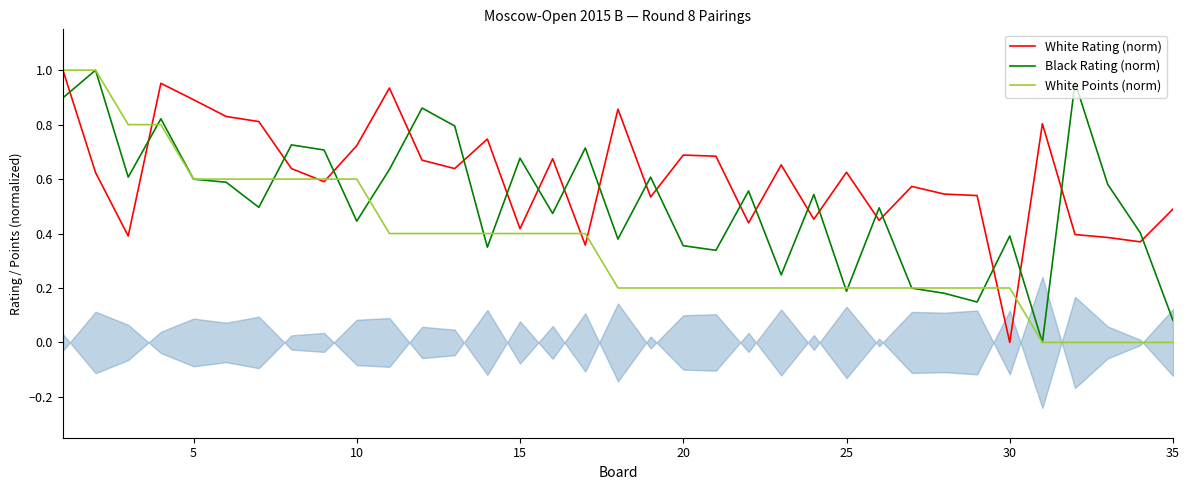

After their last crossing, which series has the higher values: Black Rating (norm) or White Rating (norm)?

White Rating (norm)